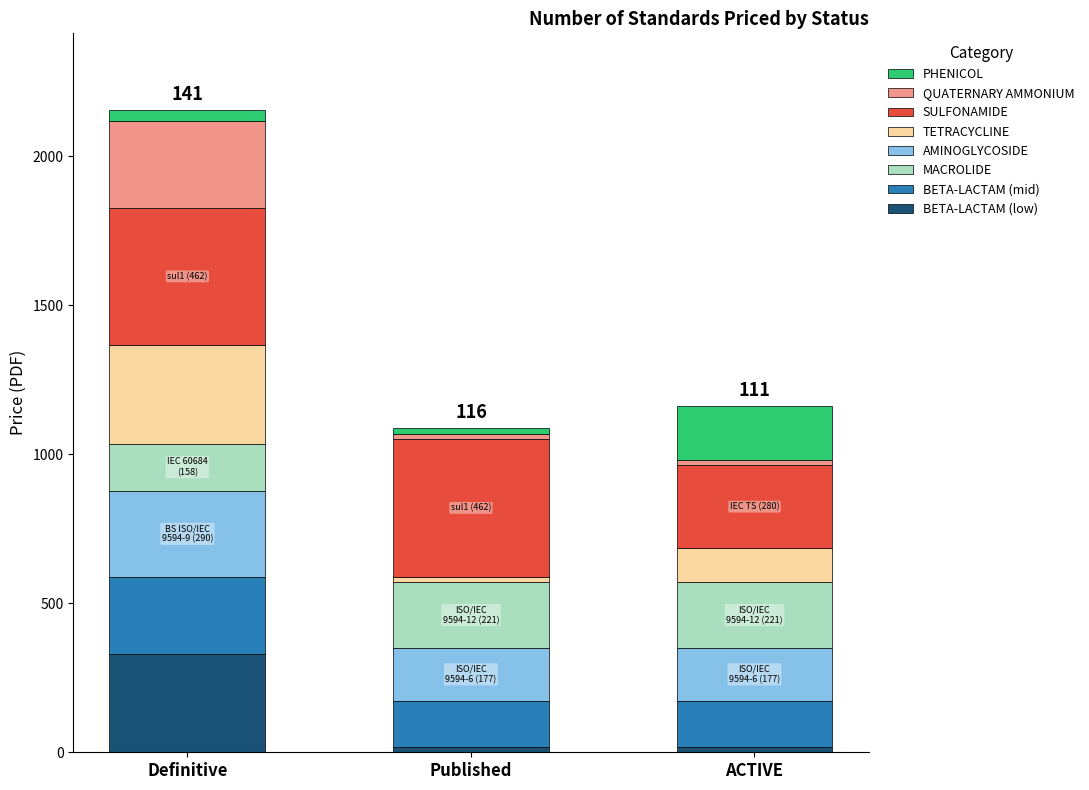

How many categories are shown in the chart?

3